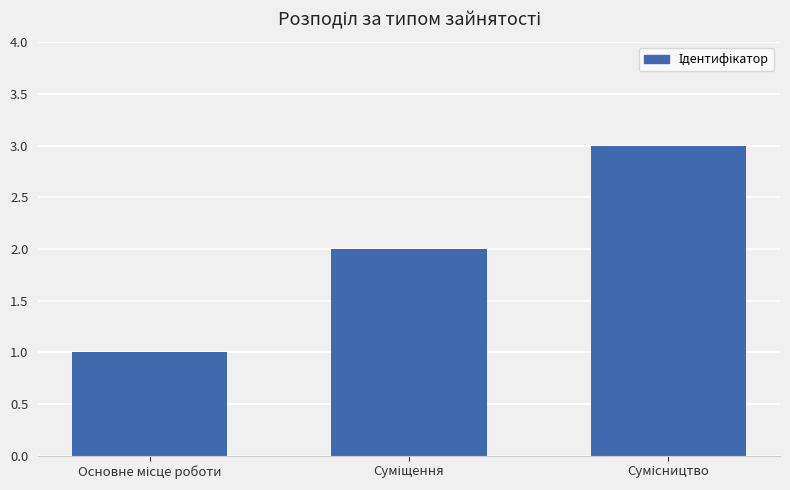

Are the bars horizontal?

No